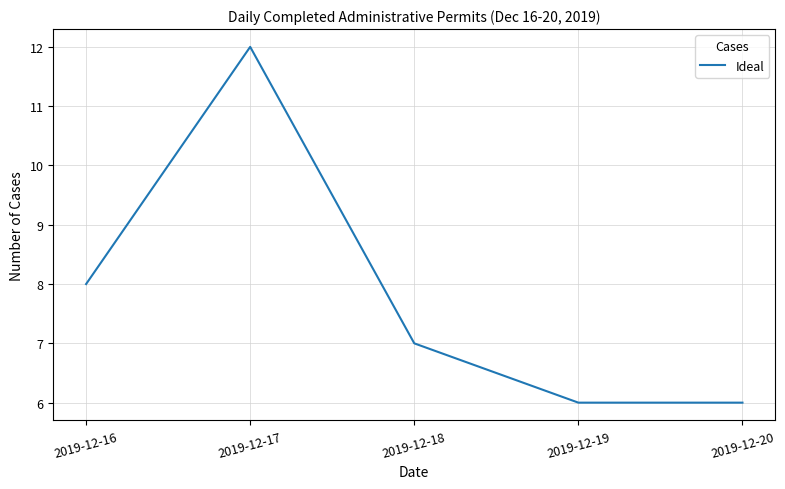

Where is the first local maximum?

2019-12-17